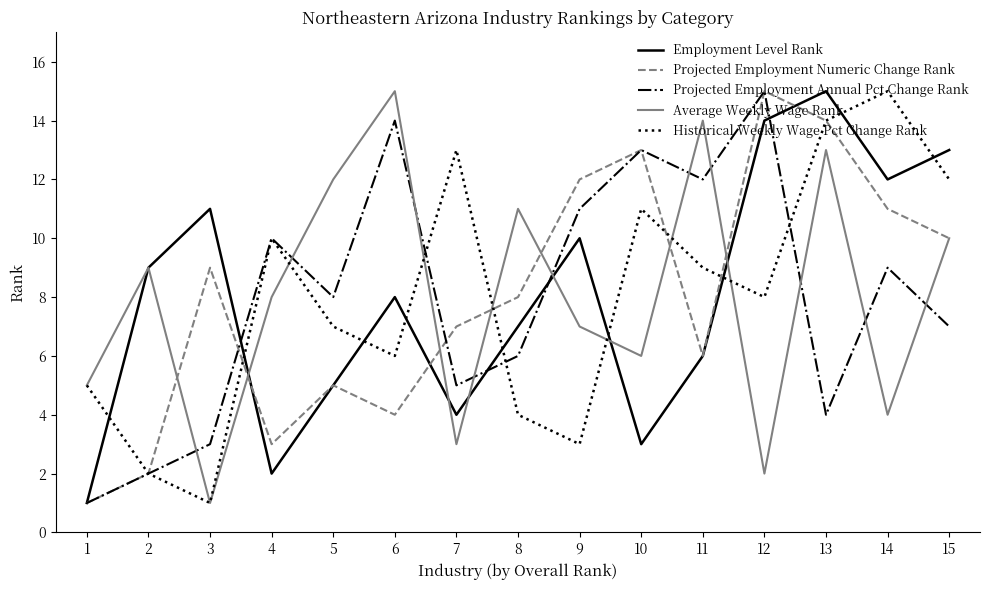

True or false: Average Weekly Wage Rank and Projected Employment Annual Pct Change Rank cross at least once.

True